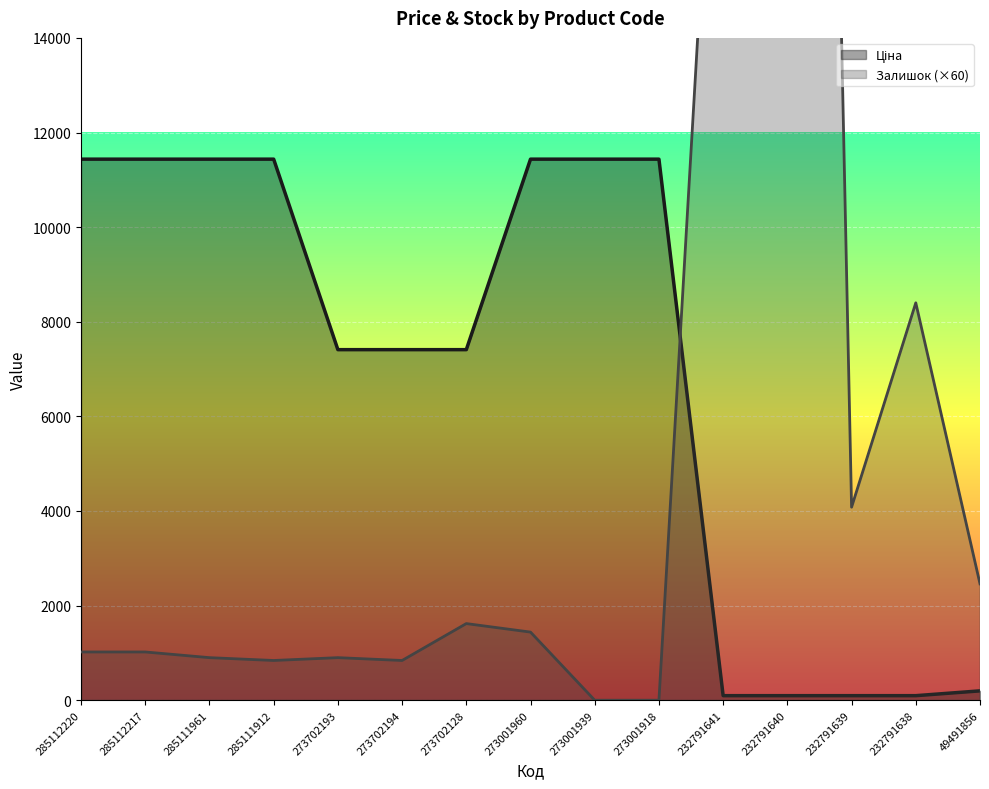

What is the sum of the Залишок values at 49491856 and 285111961?

3360.0